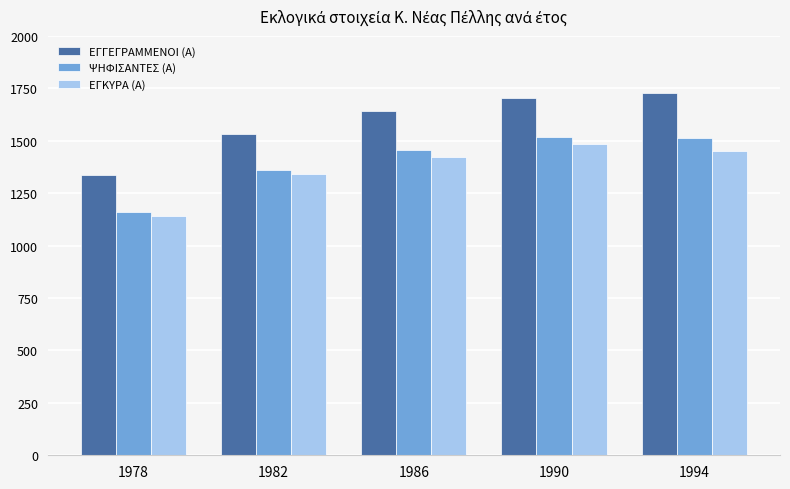

What is the minimum value shown in the chart?

1143